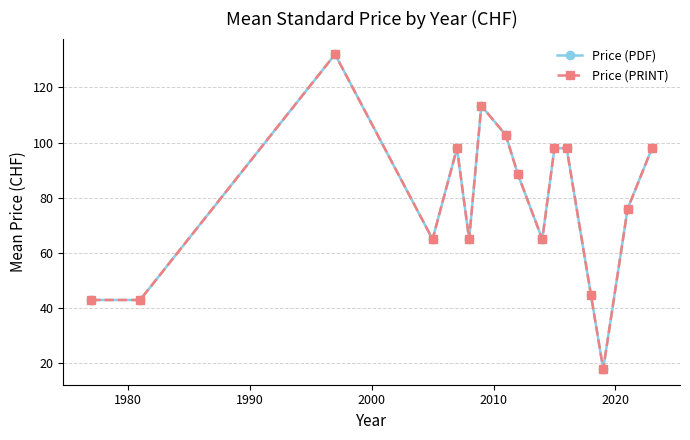

True or false: Price (PRINT) and Price (PDF) cross at least once.

False